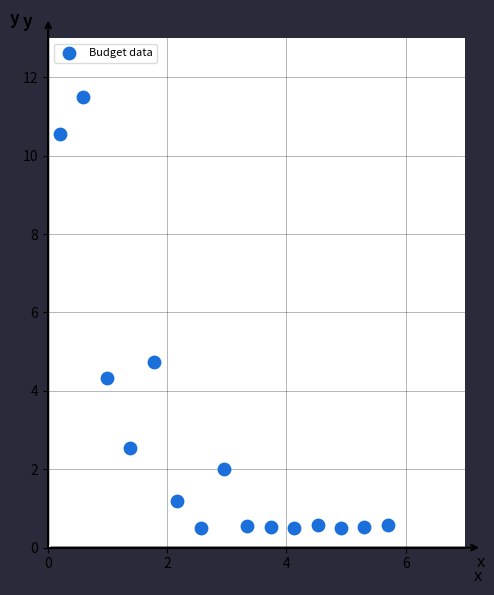

What is the range of X values (max minus min)?

5.5